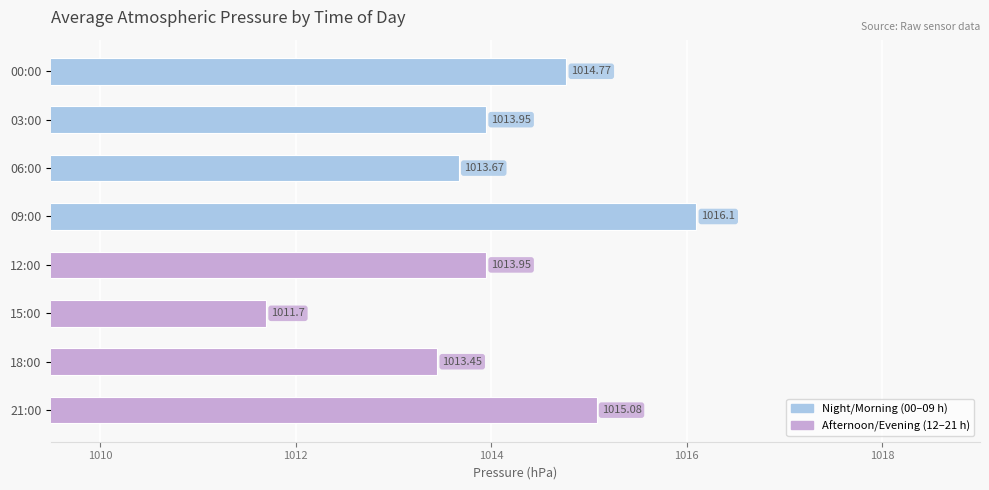

What is the ratio of the value at 12:00 to the value at 15:00?

1.0